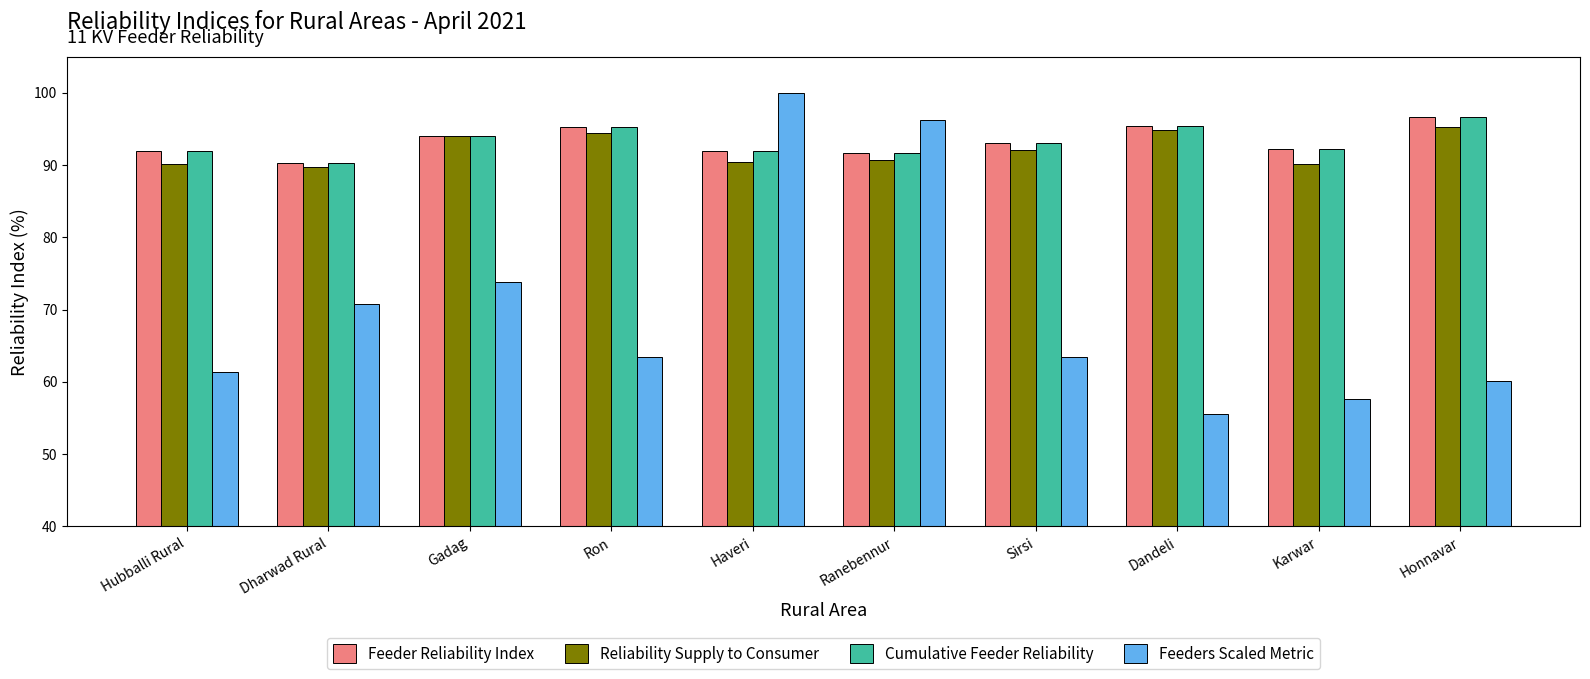

How many bars are there in each group?

4